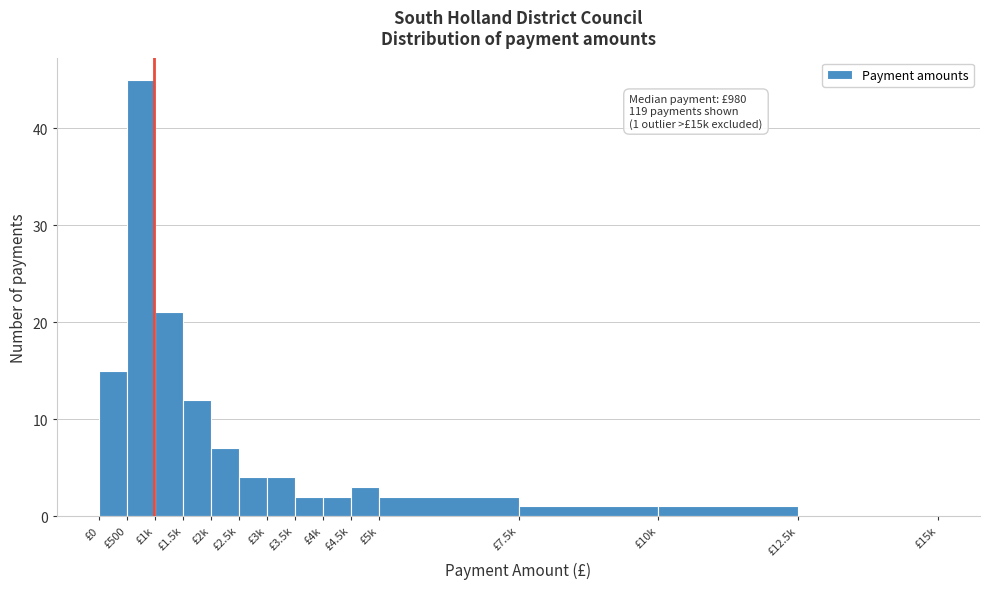

Reading left to right, what are all the values shown in this chart?

£0=15	£500=45	£1k=21	£1.5k=12	£2k=7	£2.5k=4	£3k=4	£3.5k=2	£4k=2	£4.5k=3	£5k=2	£7.5k=1	£10k=1	£12.5k=0